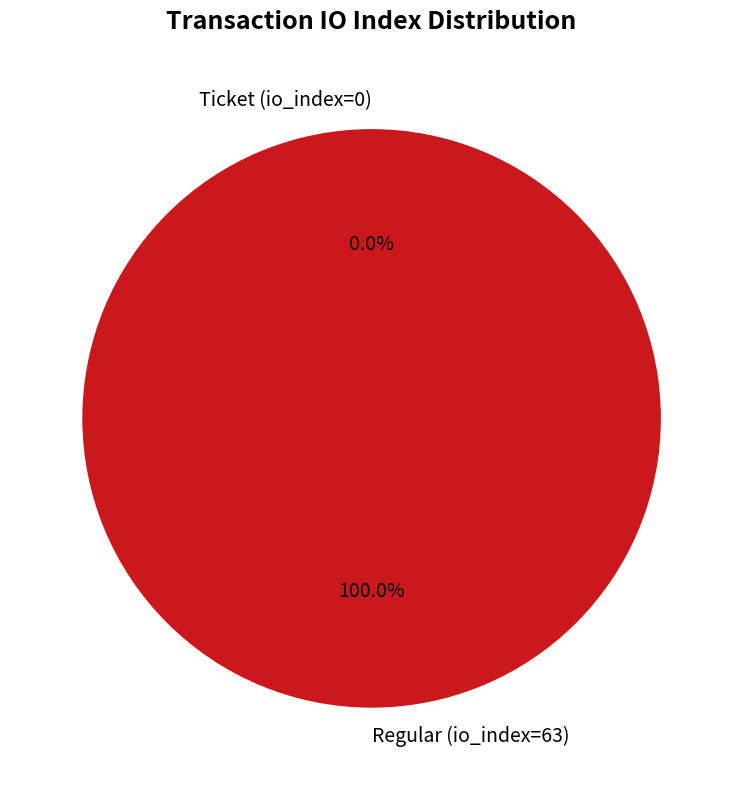

To the nearest percent, what is the difference between the largest and smallest slice percentages?

100%